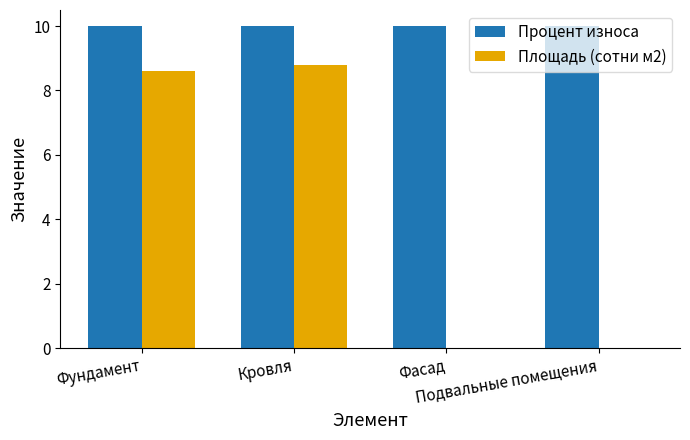

Which series has the largest total across all categories?

Процент износа